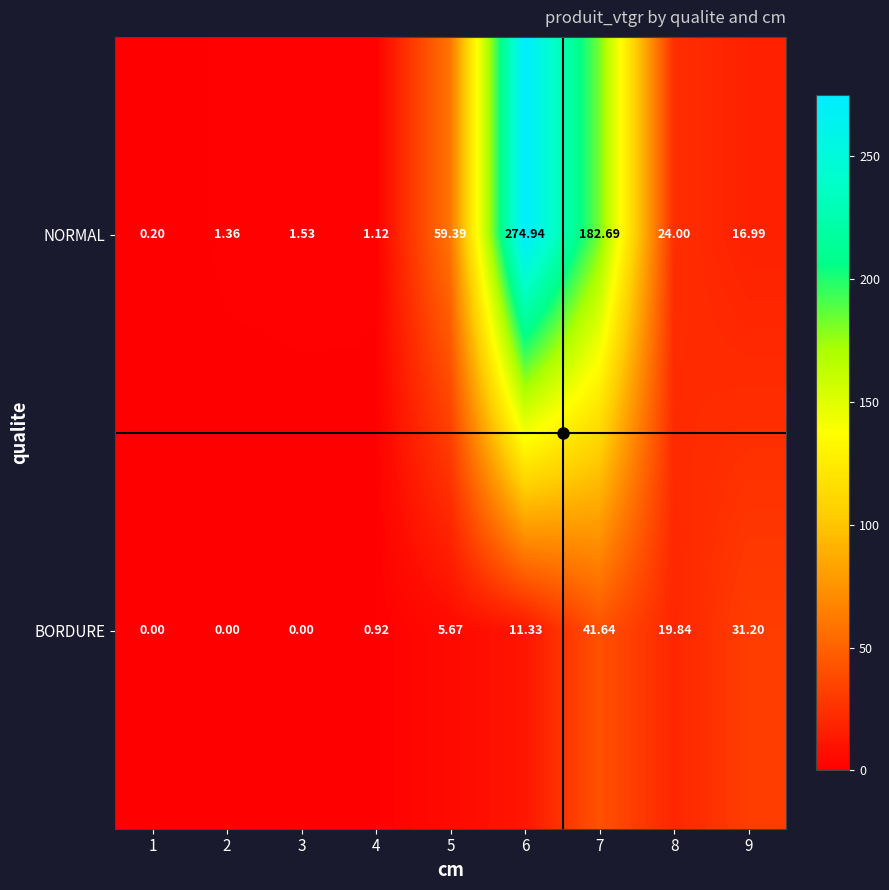

How many categories are shown in the chart?

9